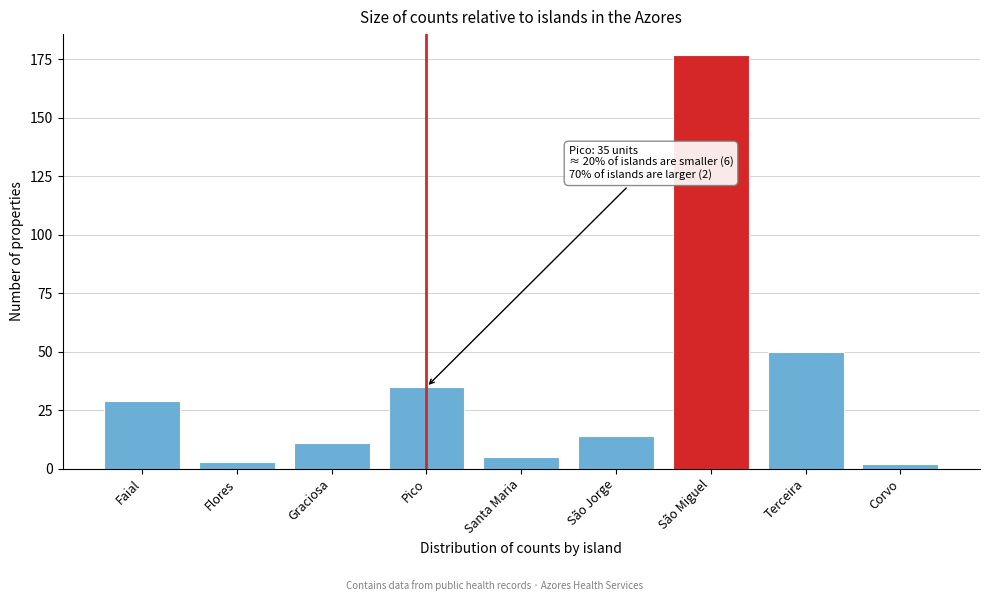

Reading right to left, extract all data points from this chart.

2	50	177	14	5	35	11	3	29